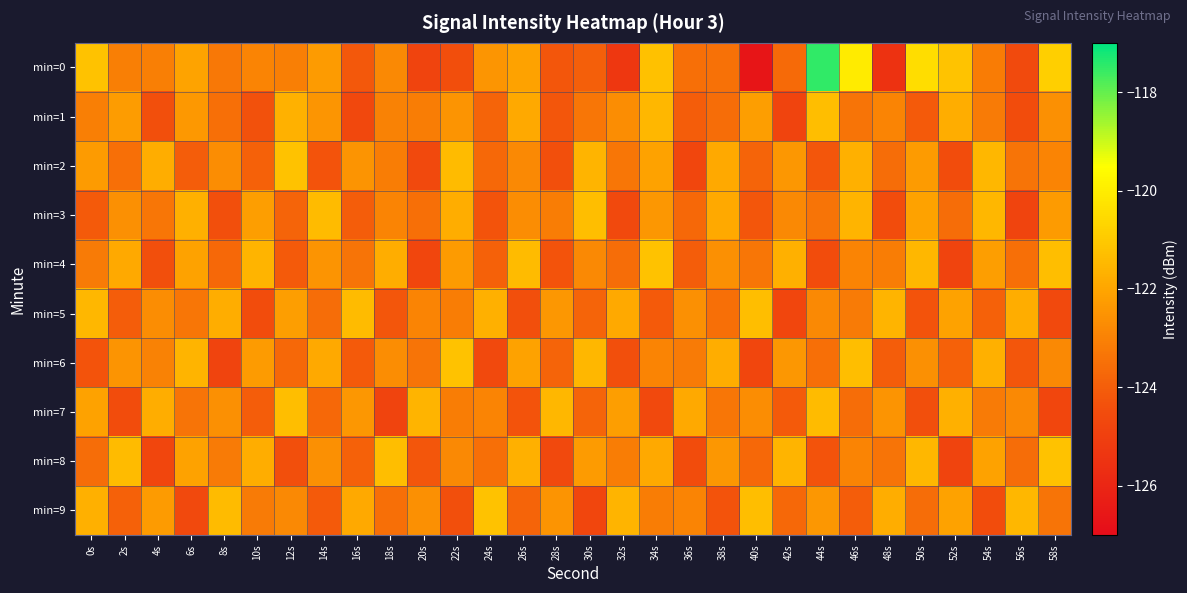

At 56s, list the series in order from largest to smallest.

min=9, min=5, min=7, min=2, min=4, min=8, min=6, min=1, min=0, min=3